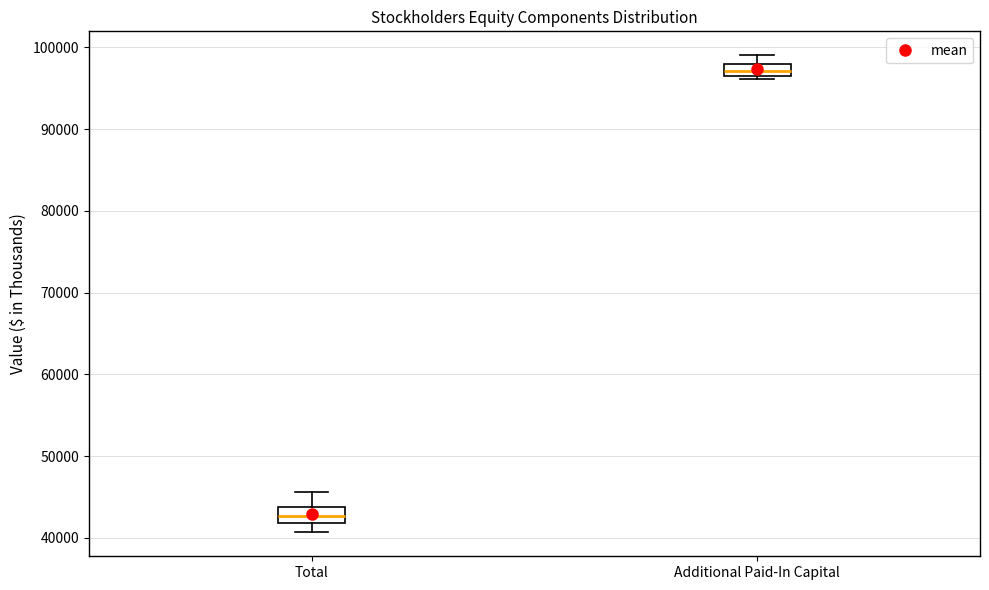

Which box has the lowest median line?

Total